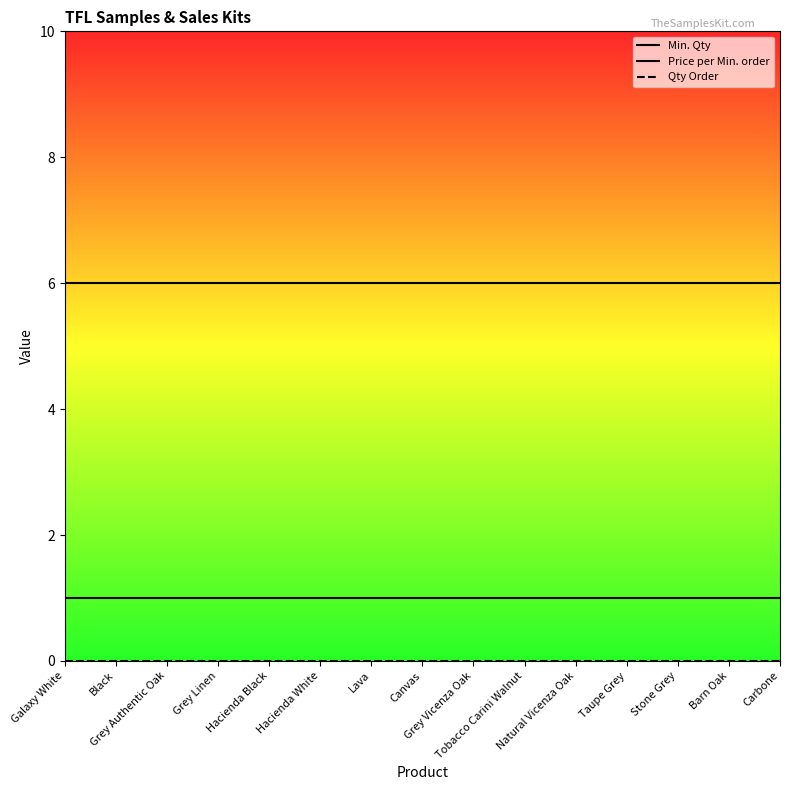

Does the chart display data point markers on the line(s)?

No